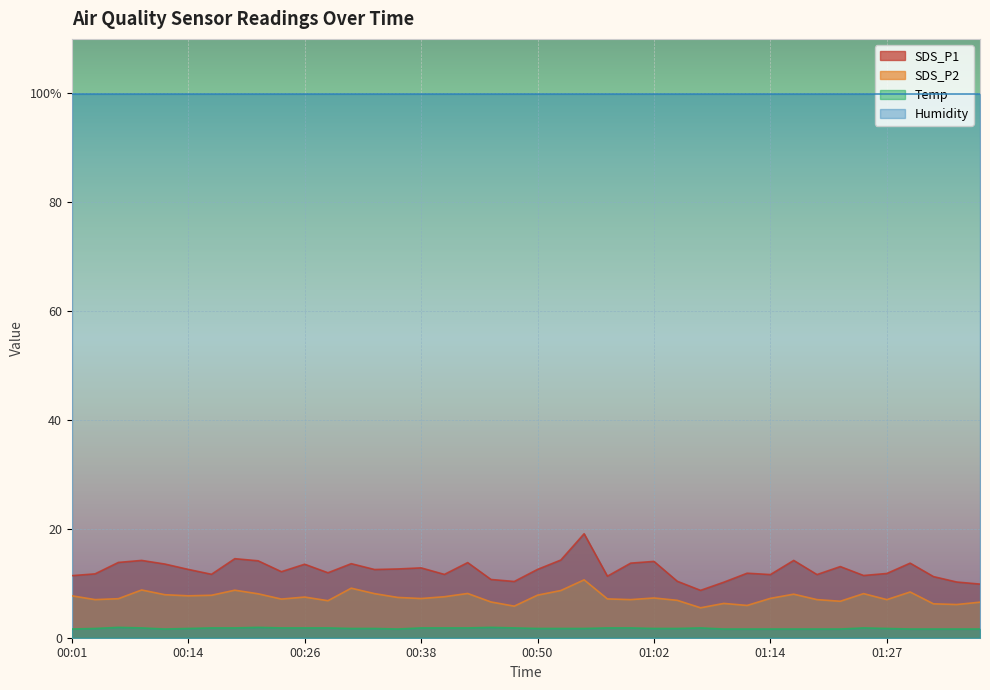

What are all the series names shown in the legend?

SDS_P1, SDS_P2, Temp, Humidity